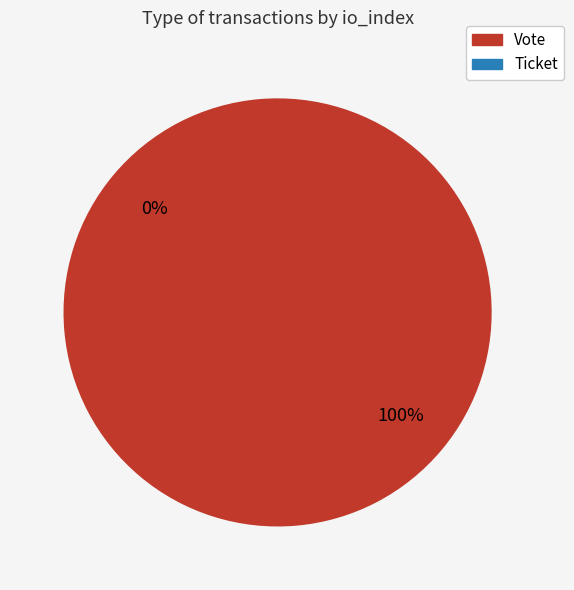

Is Vote the majority of the pie?

Yes